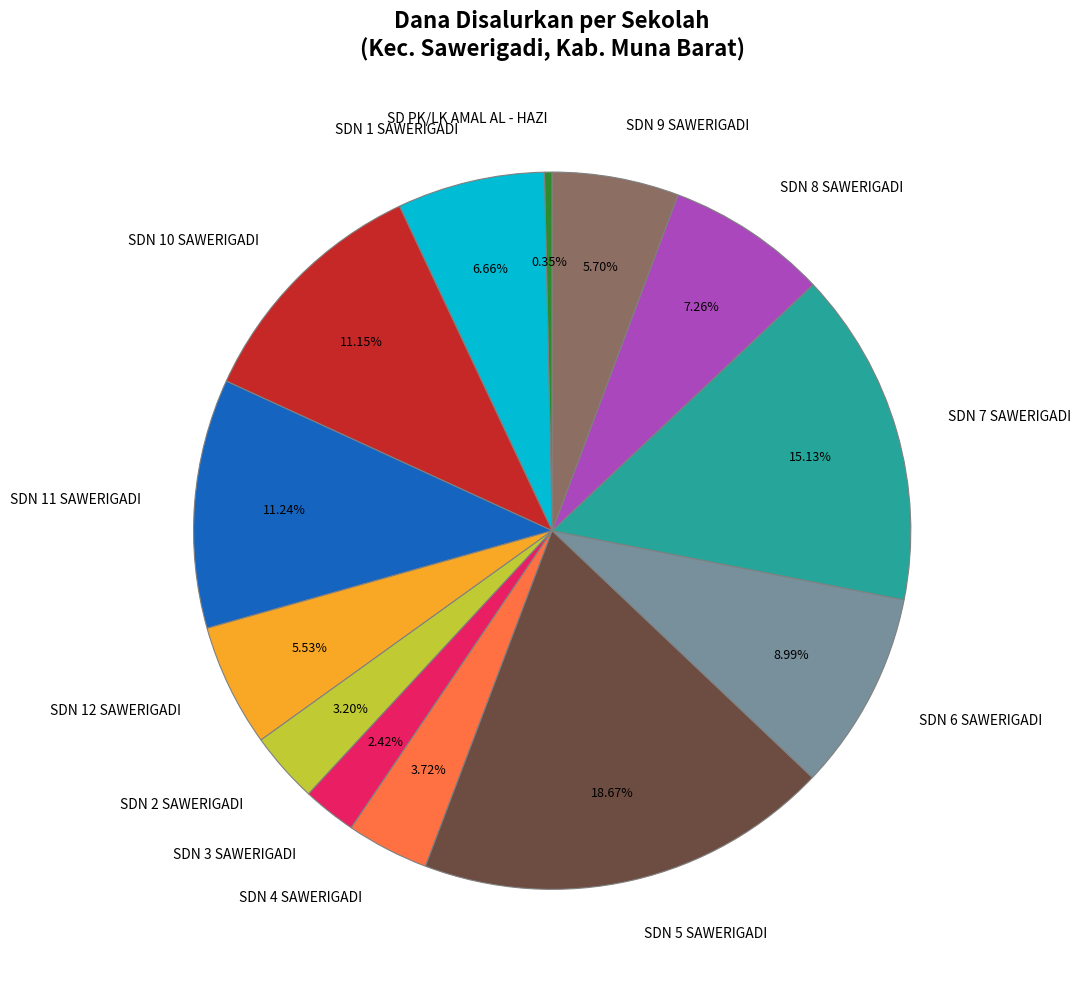

The SDN 3 SAWERIGADI slice represents 2% of the pie. True or false?

True